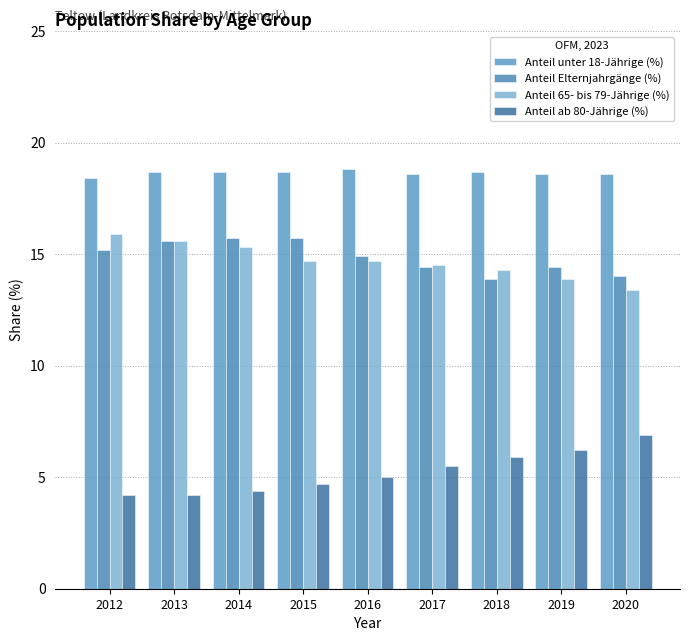

At how many categories does at least one series exceed 12?

9